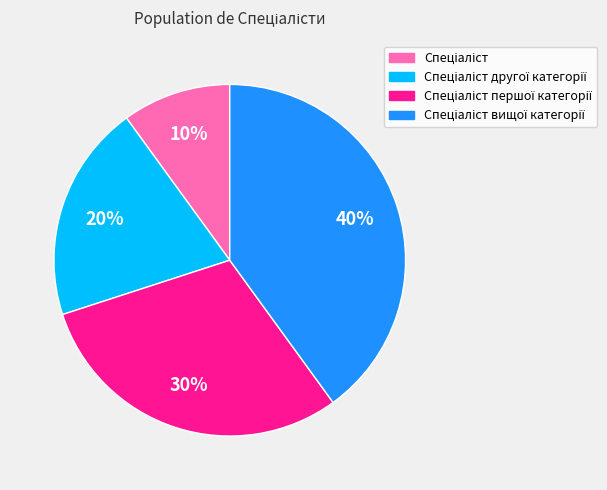

Is there a majority slice in this chart?

No